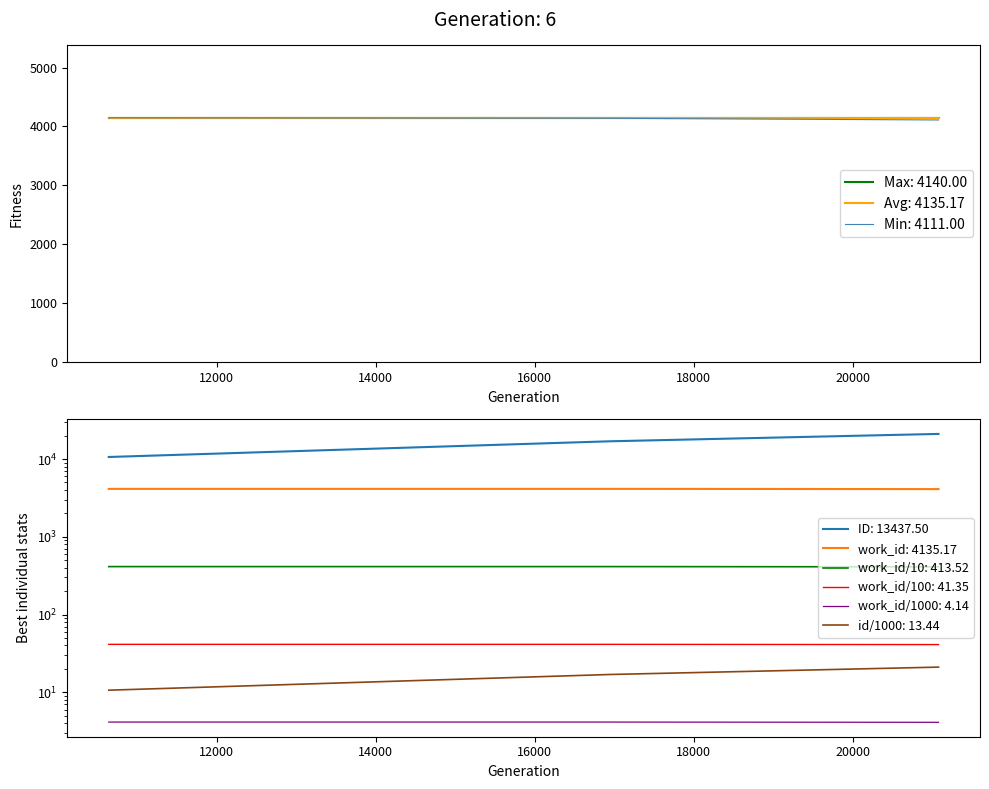

True or false: the data shows 22.6 at 10652.

False